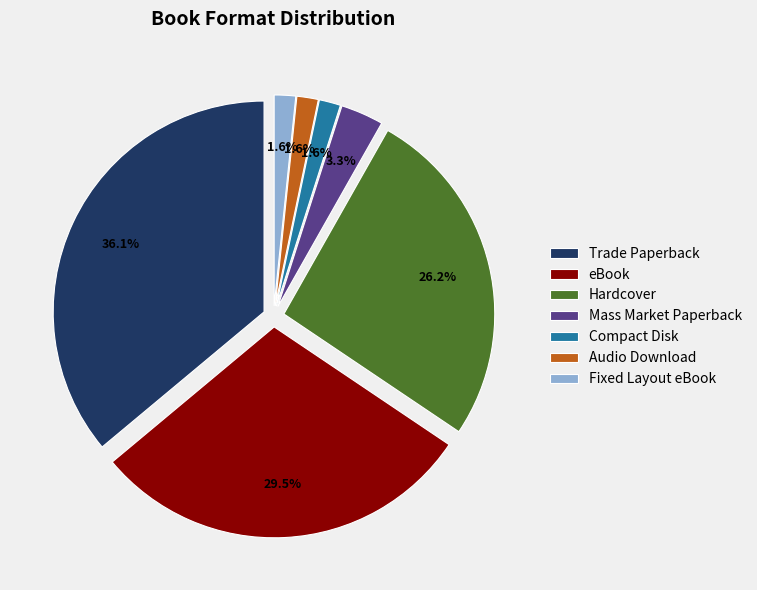

True or false: Compact Disk accounts for 2% of the total.

True